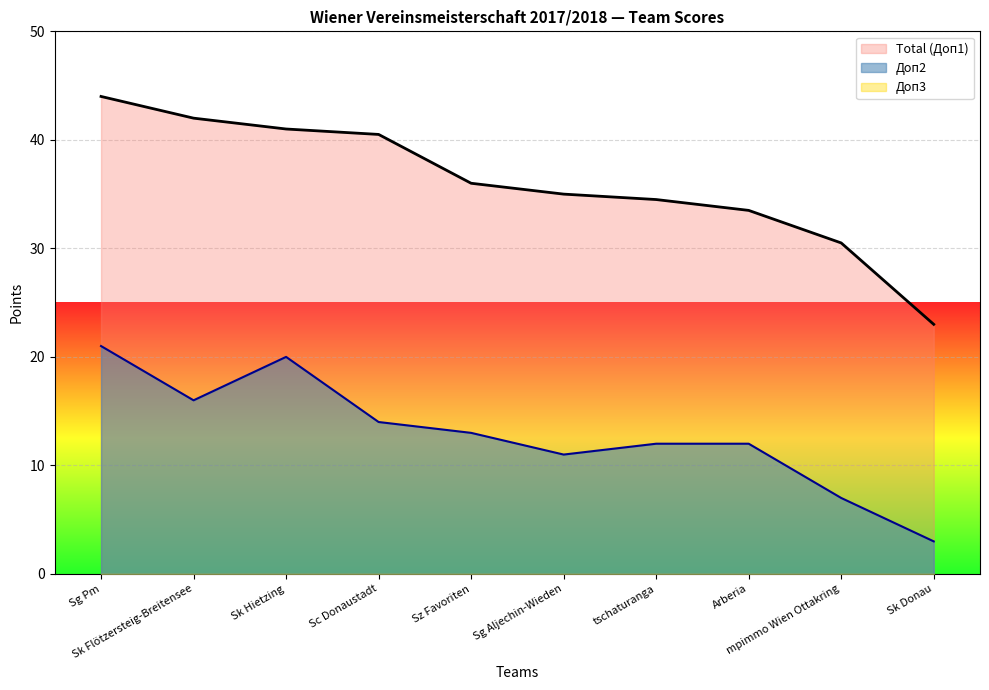

At which category does the chart reach its peak across all series?

Sg Pm